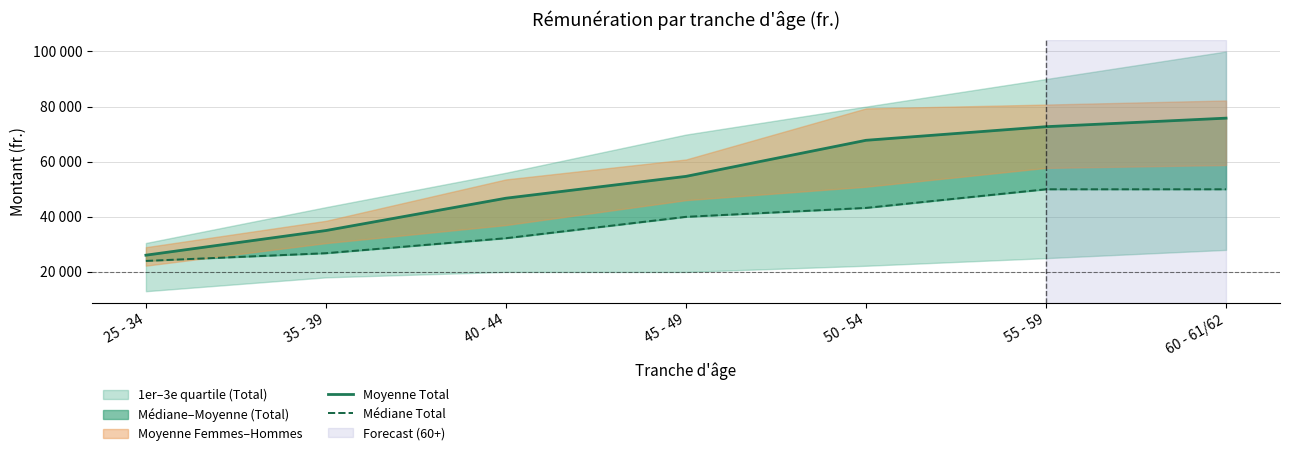

What is the value of the Médiane Total point at the 3rd from the left?

32244.5